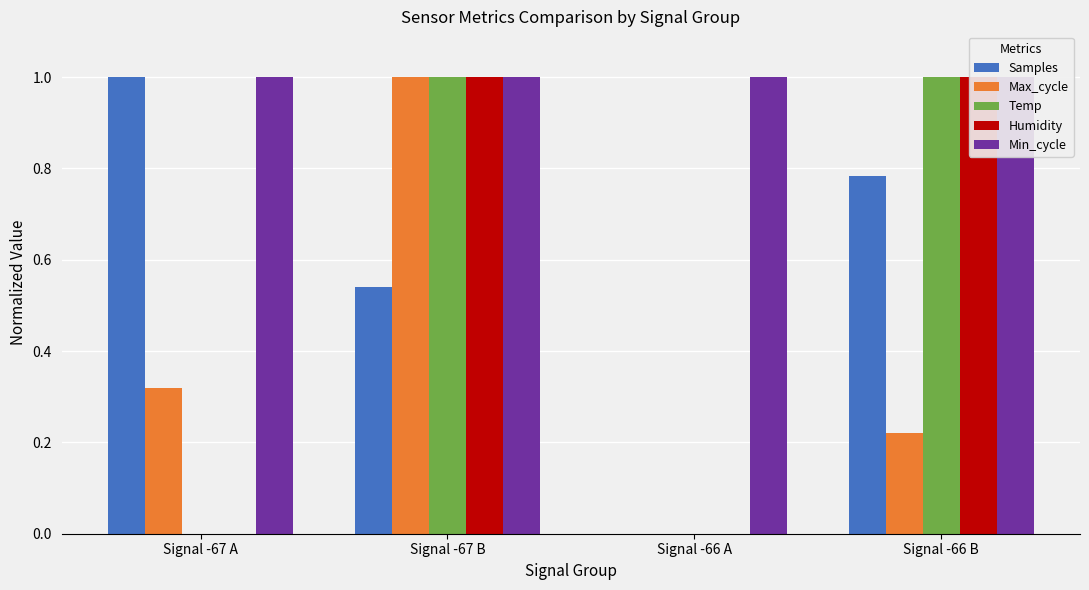

Is it true that Temp equals -0.5 at Signal -67 A?

False